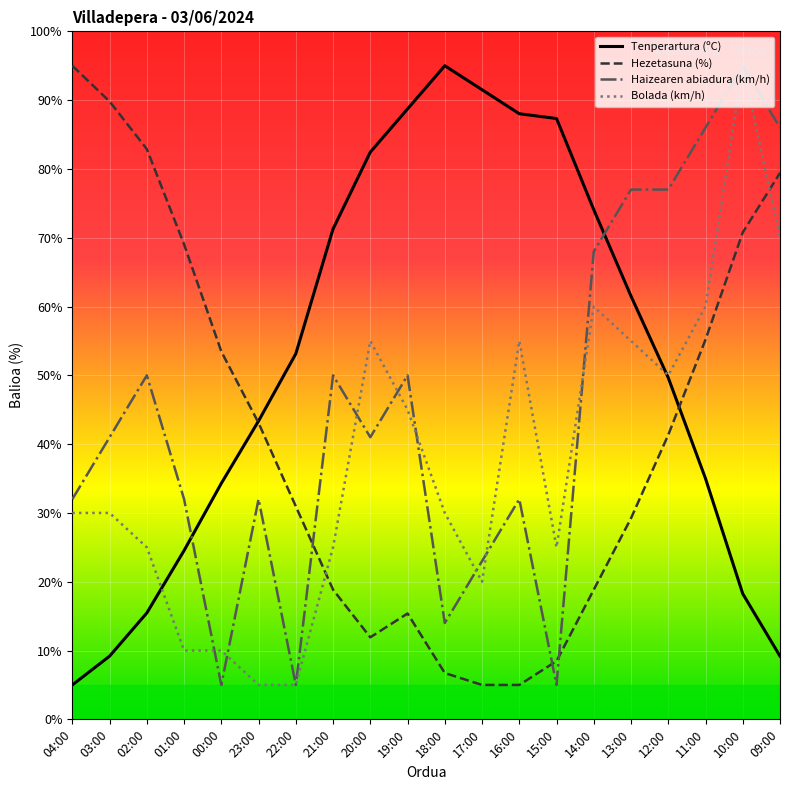

What is the lowest value of the Tenperartura (ºC) series?

5.0